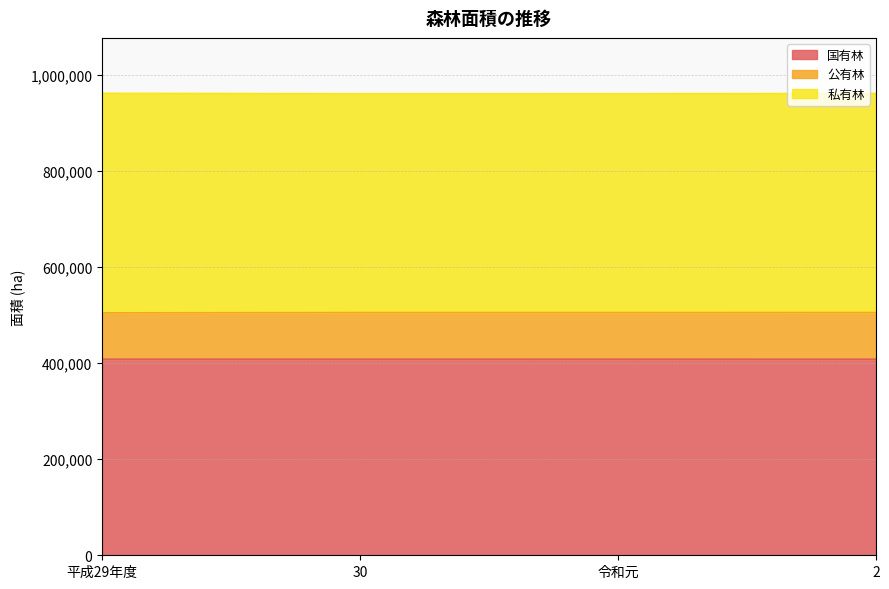

Which series has the largest range (max minus min)?

公有林